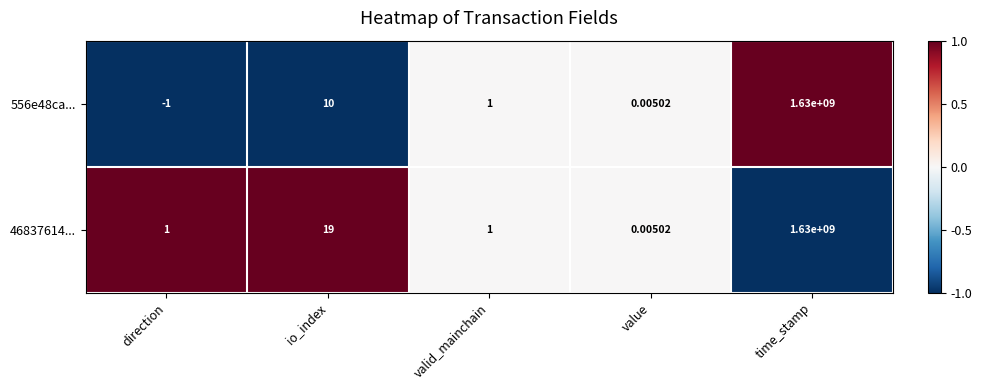

Where does the 556e48ca... series first go above 1?

io_index